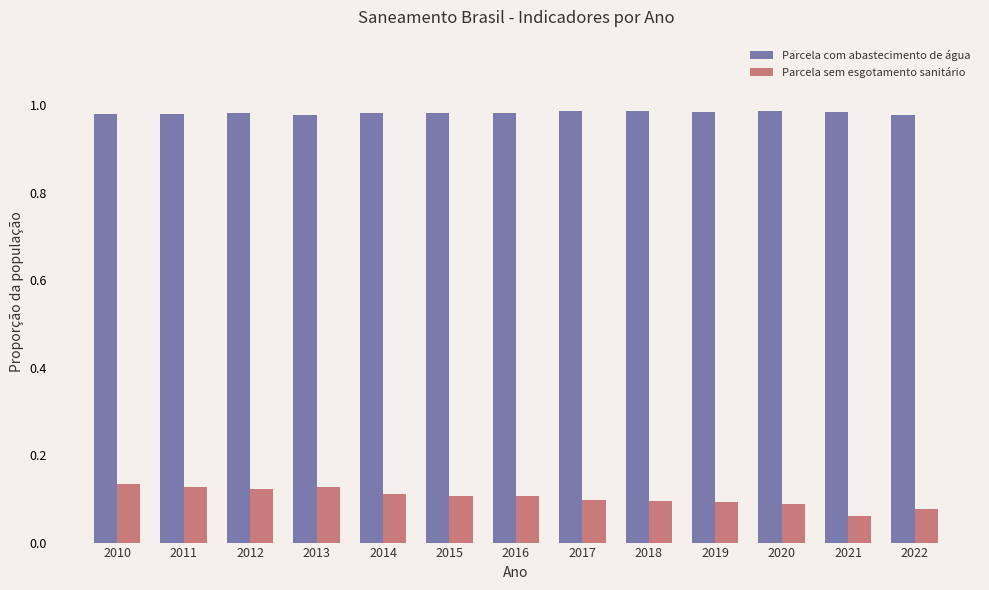

What is the difference between the highest and lowest values at 2019?

0.9